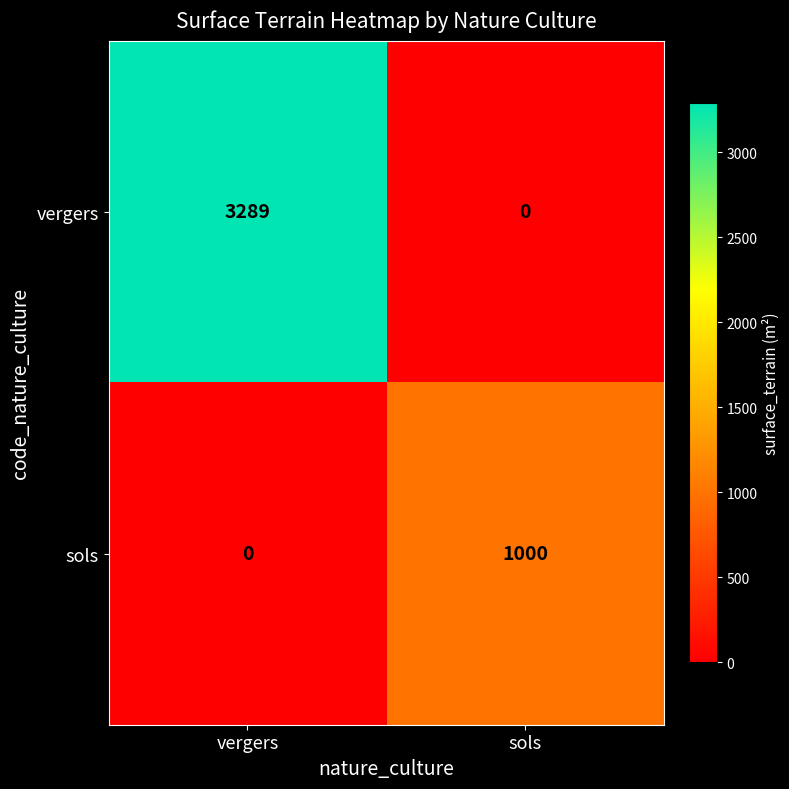

List the labels in order of vergers value, largest first.

vergers, sols